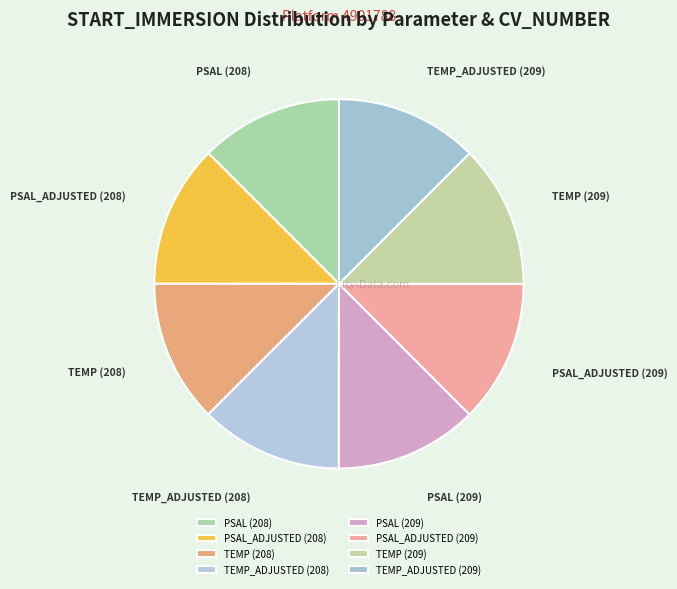

Is the sum of TEMP (209) and PSAL (209) greater than half?

No